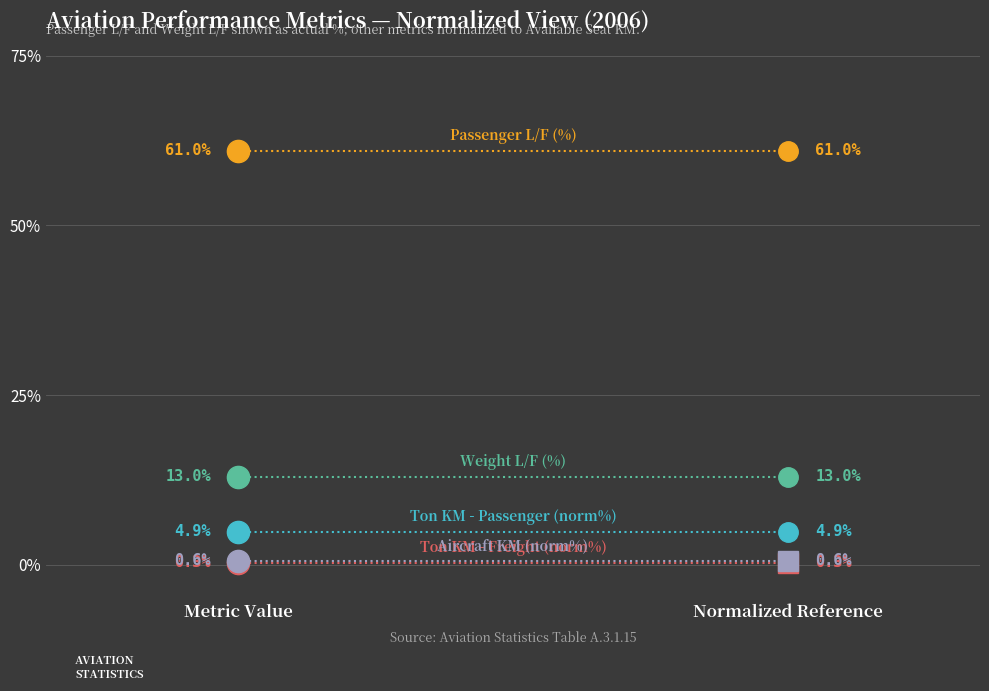

What is the sum of all Ton KM - Freight (norm%) values?

0.6